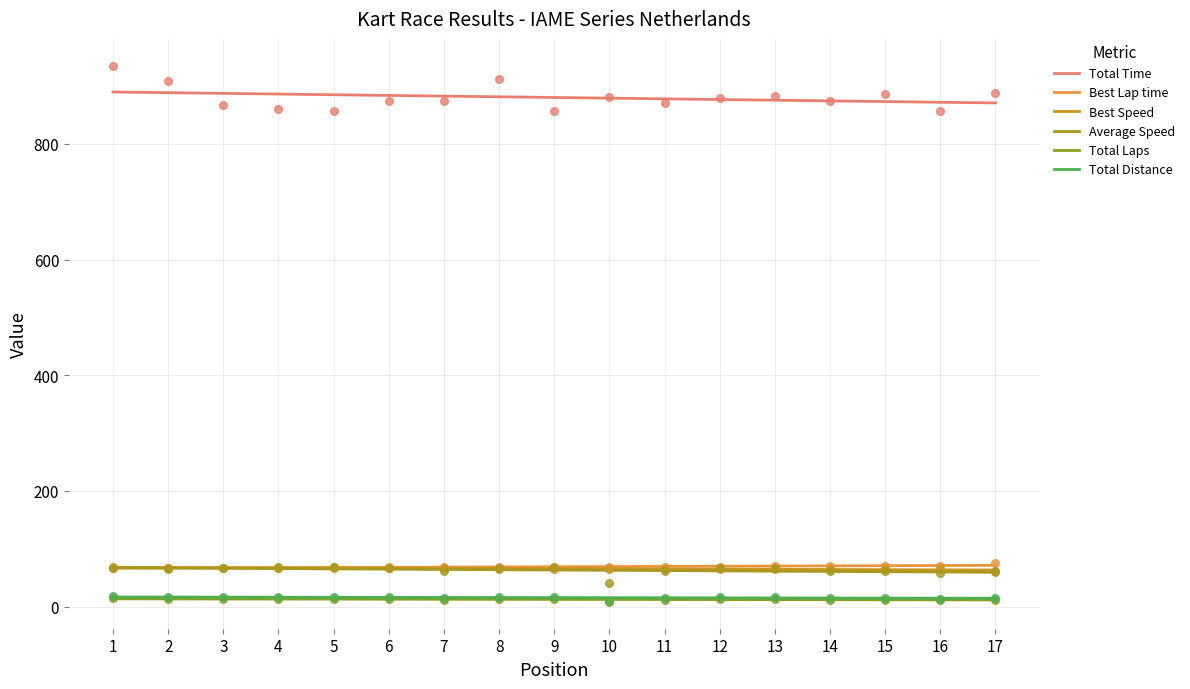

What is the total value across all series at 4?

1115.0